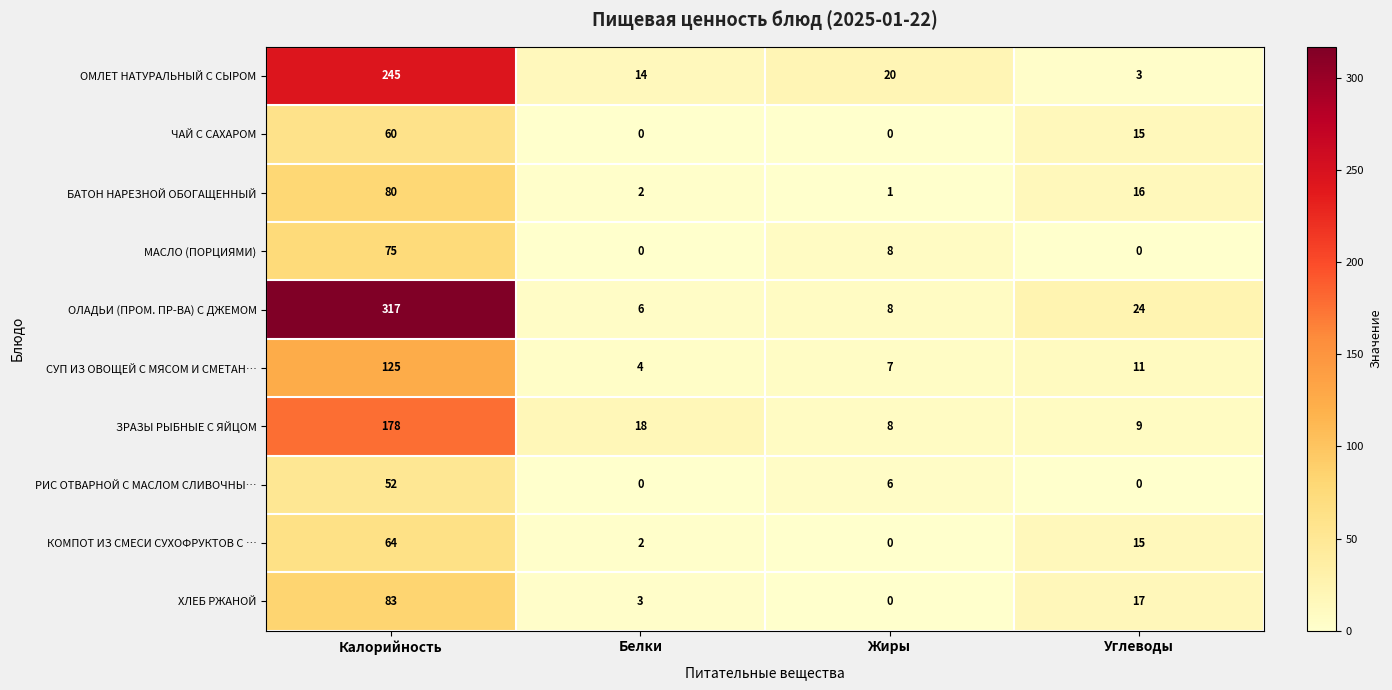

What is the maximum value shown in the chart?

317